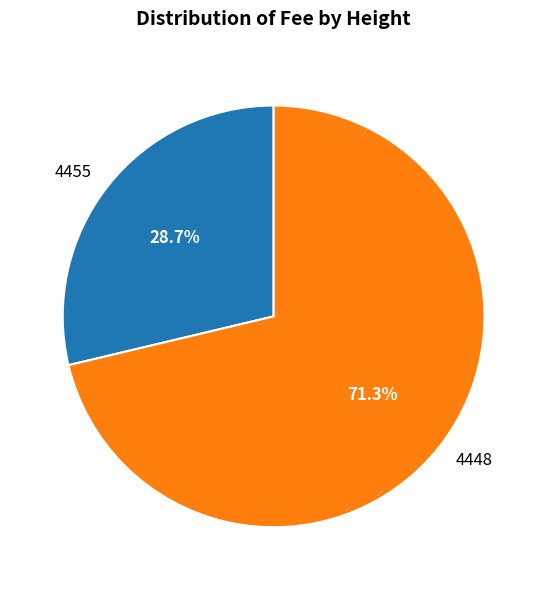

What is the majority slice?

4448